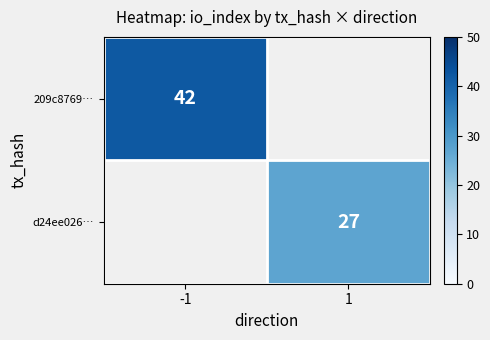

How many series are shown in this chart?

2